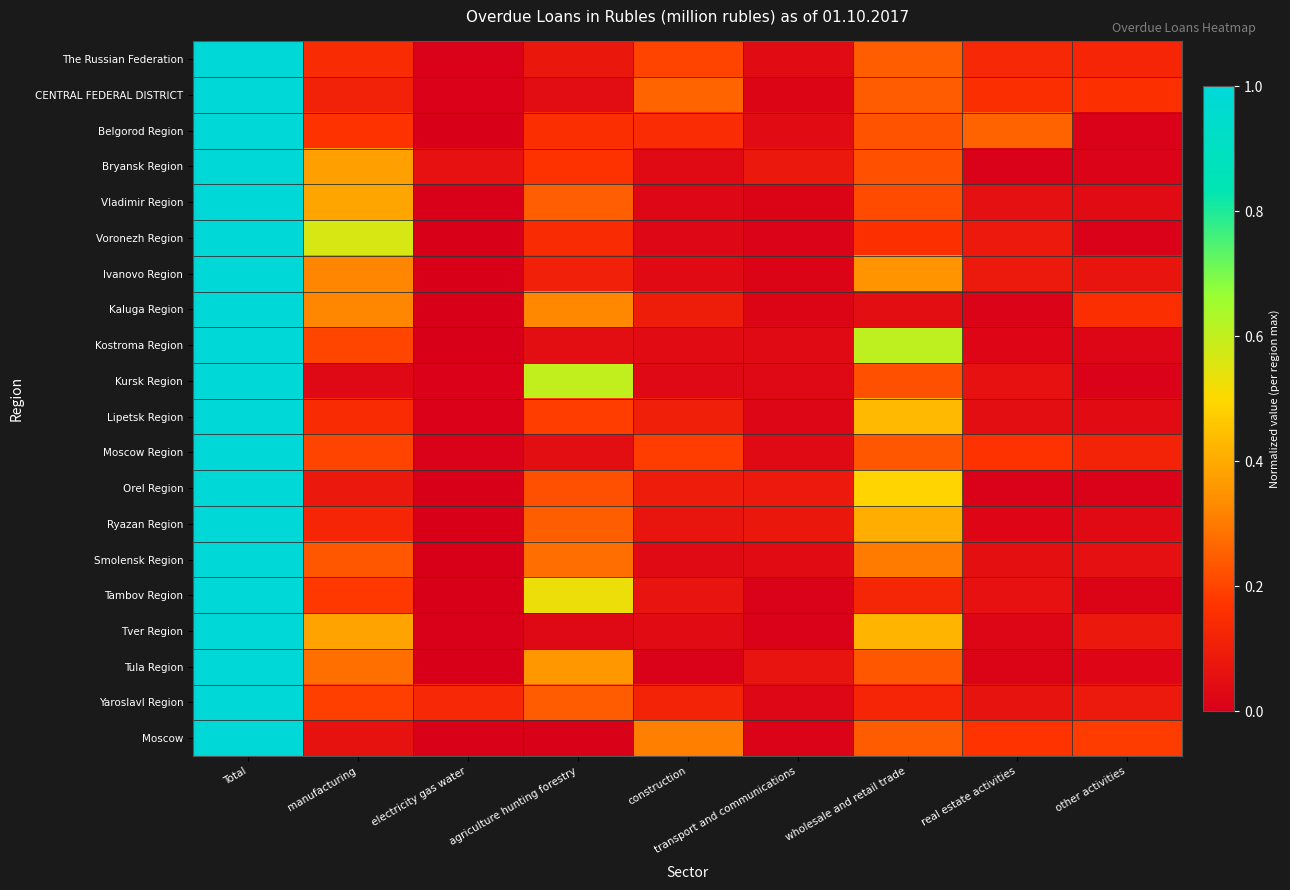

Reading left to right, what are all the values shown in this chart?

The Russian Federation: Total=1.0	manufacturing=0.1	electricity gas water=0.0	agriculture hunting forestry=0.1	construction=0.2	transport and communications=0.0	wholesale and retail trade=0.2	real estate activities=0.1	other activities=0.1
CENTRAL FEDERAL DISTRICT: Total=1.0	manufacturing=0.1	electricity gas water=0.0	agriculture hunting forestry=0.0	construction=0.3	transport and communications=0.0	wholesale and retail trade=0.2	real estate activities=0.2	other activities=0.2
Belgorod Region: Total=1.0	manufacturing=0.2	electricity gas water=0.0	agriculture hunting forestry=0.2	construction=0.1	transport and communications=0.0	wholesale and retail trade=0.2	real estate activities=0.3	other activities=0.0
Bryansk Region: Total=1.0	manufacturing=0.4	electricity gas water=0.1	agriculture hunting forestry=0.2	construction=0.0	transport and communications=0.1	wholesale and retail trade=0.2	real estate activities=0.0	other activities=0.0
Vladimir Region: Total=1.0	manufacturing=0.4	electricity gas water=0.0	agriculture hunting forestry=0.3	construction=0.0	transport and communications=0.0	wholesale and retail trade=0.2	real estate activities=0.1	other activities=0.0
Voronezh Region: Total=1.0	manufacturing=0.6	electricity gas water=0.0	agriculture hunting forestry=0.1	construction=0.0	transport and communications=0.0	wholesale and retail trade=0.2	real estate activities=0.1	other activities=0.0
Ivanovo Region: Total=1.0	manufacturing=0.3	electricity gas water=0.0	agriculture hunting forestry=0.1	construction=0.0	transport and communications=0.0	wholesale and retail trade=0.4	real estate activities=0.1	other activities=0.1
Kaluga Region: Total=1.0	manufacturing=0.3	electricity gas water=0.0	agriculture hunting forestry=0.3	construction=0.1	transport and communications=0.0	wholesale and retail trade=0.1	real estate activities=0.0	other activities=0.2
Kostroma Region: Total=1.0	manufacturing=0.2	electricity gas water=0.0	agriculture hunting forestry=0.0	construction=0.0	transport and communications=0.0	wholesale and retail trade=0.6	real estate activities=0.0	other activities=0.0
Kursk Region: Total=1.0	manufacturing=0.0	electricity gas water=0.0	agriculture hunting forestry=0.6	construction=0.0	transport and communications=0.0	wholesale and retail trade=0.2	real estate activities=0.1	other activities=0.0
Lipetsk Region: Total=1.0	manufacturing=0.1	electricity gas water=0.0	agriculture hunting forestry=0.2	construction=0.1	transport and communications=0.0	wholesale and retail trade=0.4	real estate activities=0.1	other activities=0.0
Moscow Region: Total=1.0	manufacturing=0.2	electricity gas water=0.0	agriculture hunting forestry=0.0	construction=0.2	transport and communications=0.0	wholesale and retail trade=0.2	real estate activities=0.2	other activities=0.1
Orel Region: Total=1.0	manufacturing=0.1	electricity gas water=0.0	agriculture hunting forestry=0.2	construction=0.1	transport and communications=0.1	wholesale and retail trade=0.5	real estate activities=0.0	other activities=0.0
Ryazan Region: Total=1.0	manufacturing=0.1	electricity gas water=0.0	agriculture hunting forestry=0.2	construction=0.1	transport and communications=0.1	wholesale and retail trade=0.4	real estate activities=0.0	other activities=0.0
Smolensk Region: Total=1.0	manufacturing=0.2	electricity gas water=0.0	agriculture hunting forestry=0.3	construction=0.0	transport and communications=0.0	wholesale and retail trade=0.3	real estate activities=0.1	other activities=0.1
Tambov Region: Total=1.0	manufacturing=0.2	electricity gas water=0.0	agriculture hunting forestry=0.5	construction=0.1	transport and communications=0.0	wholesale and retail trade=0.1	real estate activities=0.1	other activities=0.0
Tver Region: Total=1.0	manufacturing=0.4	electricity gas water=0.0	agriculture hunting forestry=0.0	construction=0.0	transport and communications=0.0	wholesale and retail trade=0.4	real estate activities=0.0	other activities=0.1
Tula Region: Total=1.0	manufacturing=0.3	electricity gas water=0.0	agriculture hunting forestry=0.4	construction=0.0	transport and communications=0.1	wholesale and retail trade=0.2	real estate activities=0.0	other activities=0.0
Yaroslavl Region: Total=1.0	manufacturing=0.2	electricity gas water=0.1	agriculture hunting forestry=0.2	construction=0.1	transport and communications=0.0	wholesale and retail trade=0.1	real estate activities=0.1	other activities=0.1
Moscow: Total=1.0	manufacturing=0.1	electricity gas water=0.0	agriculture hunting forestry=0.0	construction=0.3	transport and communications=0.0	wholesale and retail trade=0.2	real estate activities=0.2	other activities=0.2